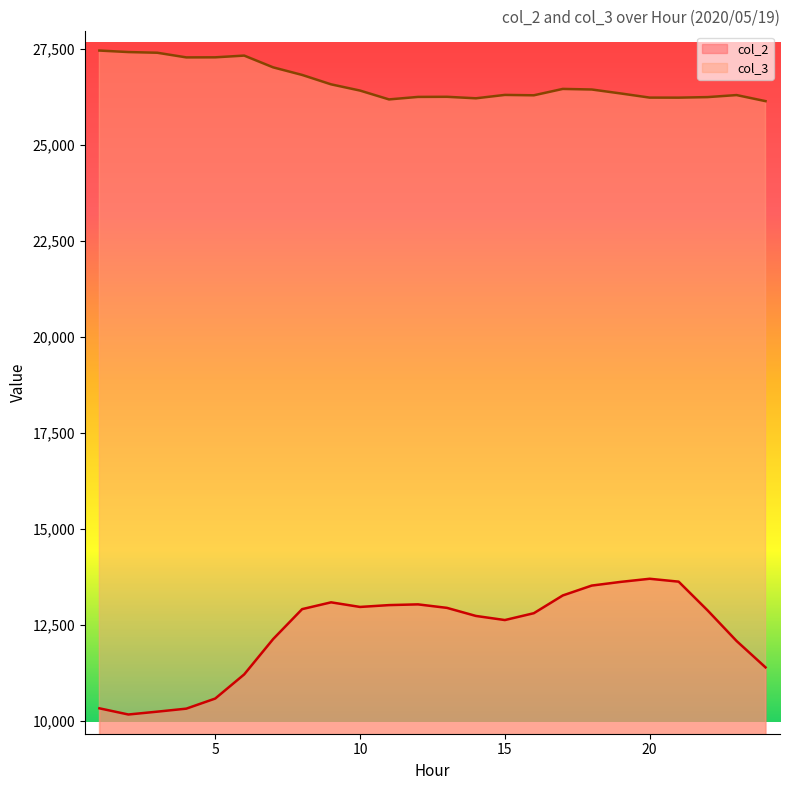

In col_2, how many points are higher than both neighbors (excluding endpoints)?

3